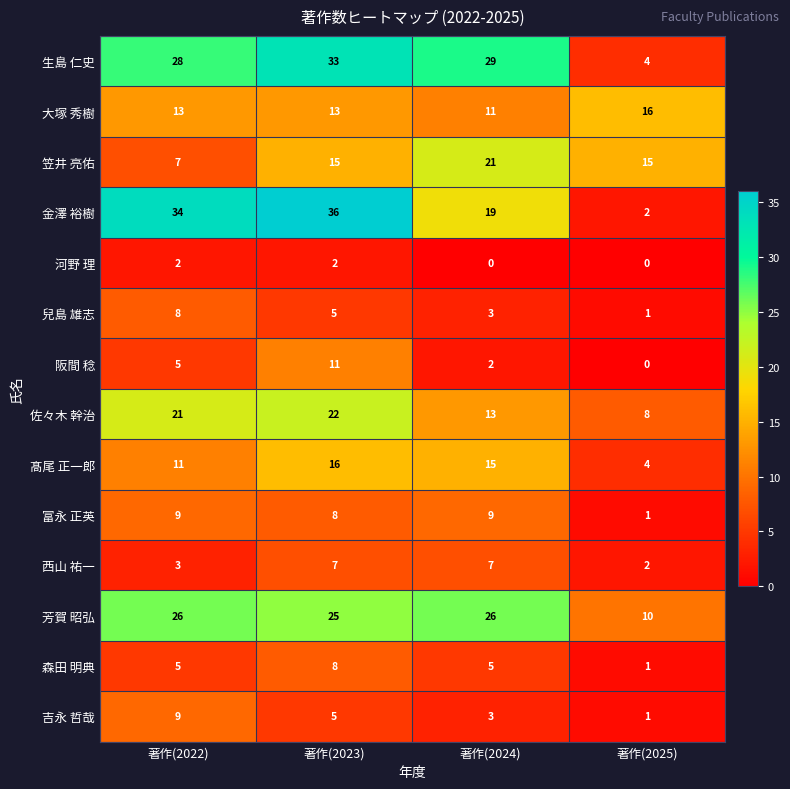

Which series has the largest total across all categories?

生島 仁史